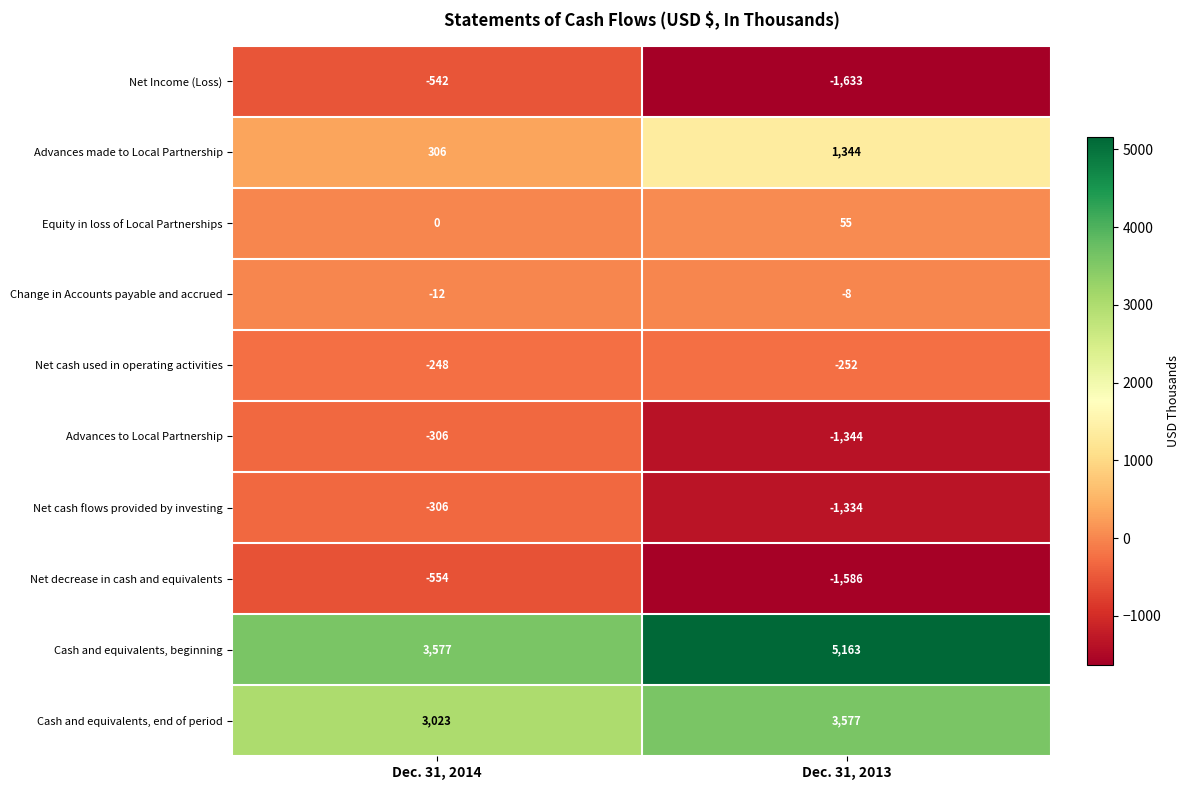

What is the sum of the Equity in loss of Local Partnerships values at Dec. 31, 2014 and Dec. 31, 2013?

55